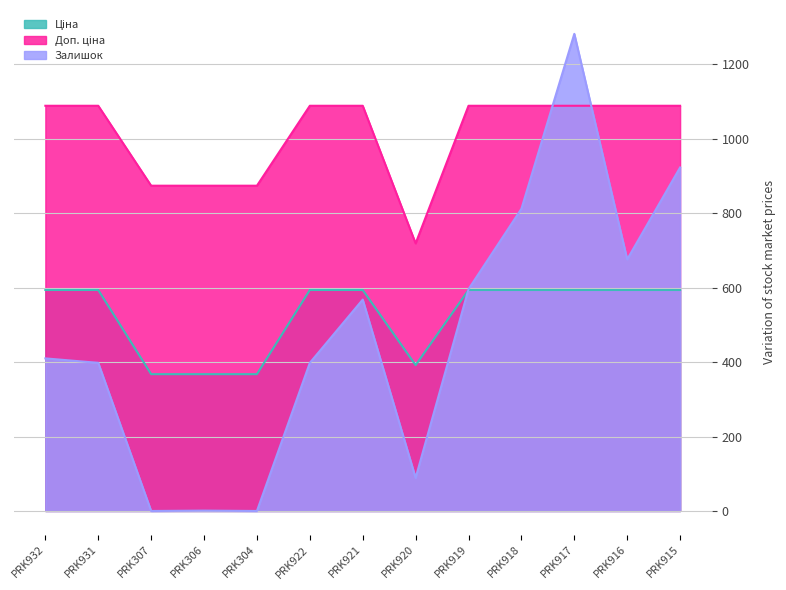

True or false: Залишок has a value of 0.0 at PRK307.

True